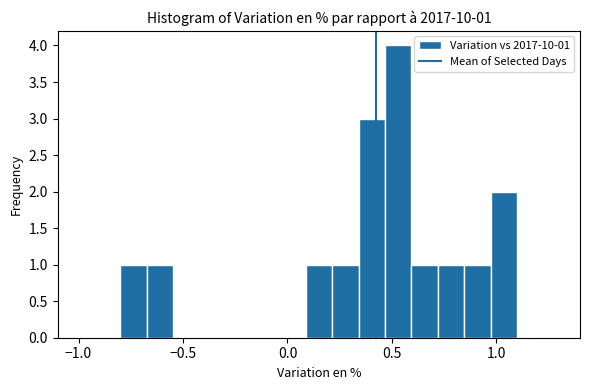

Read against the x-axis, roughly where is the centre of the tallest bar?

0.55